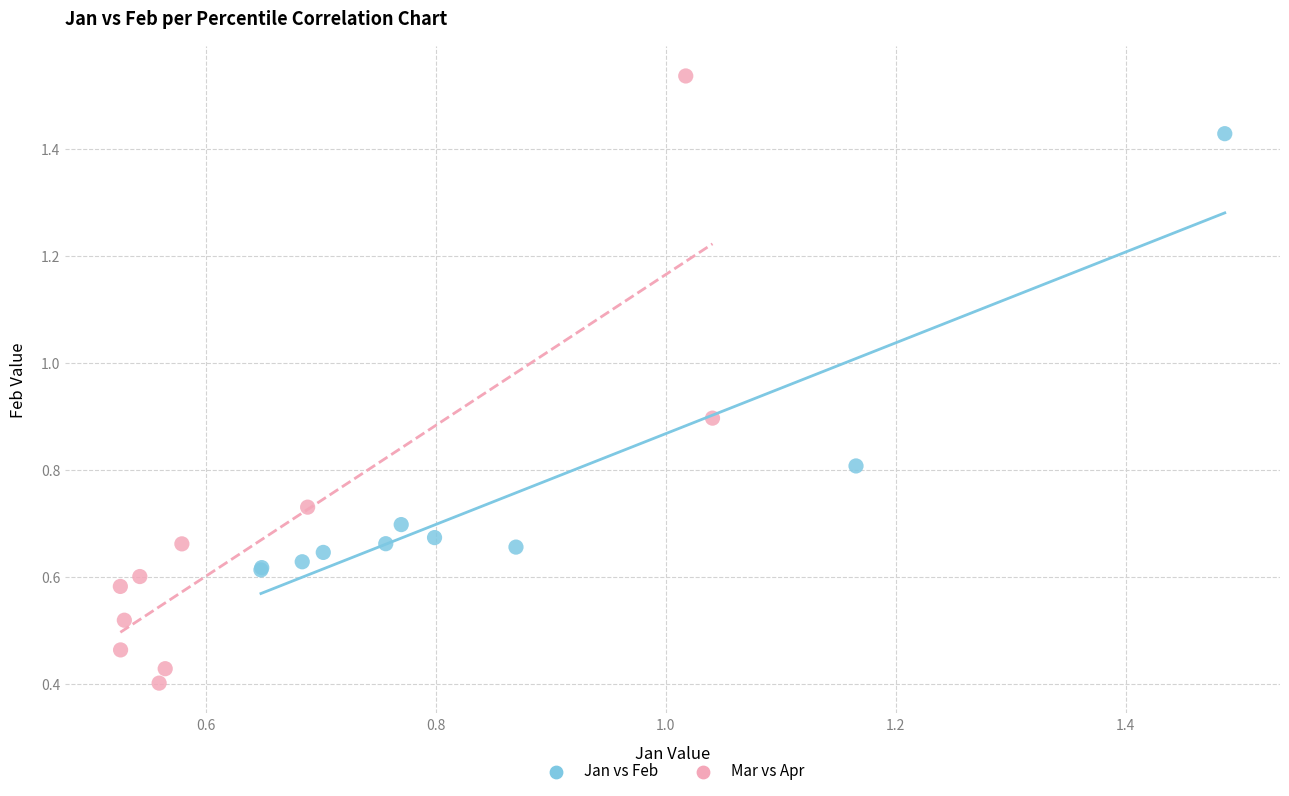

Which series contains the lowest Y value?

Mar vs Apr